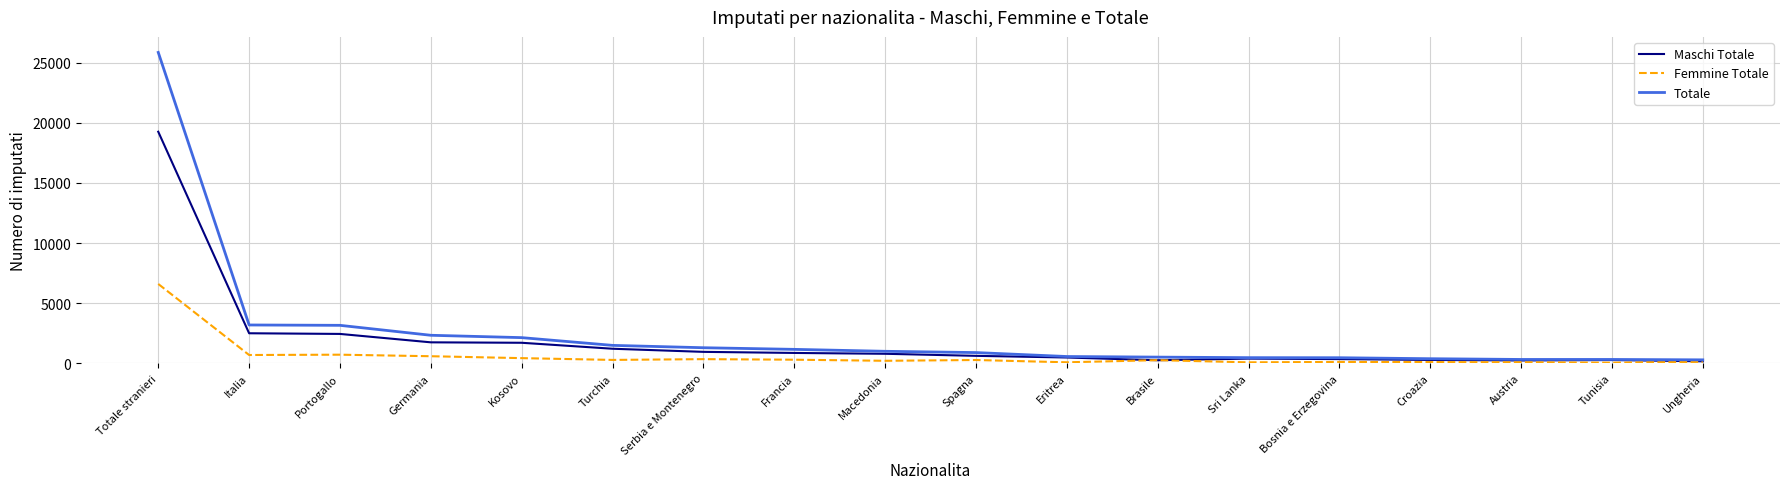

At which category is the sum across all series the highest?

Totale stranieri